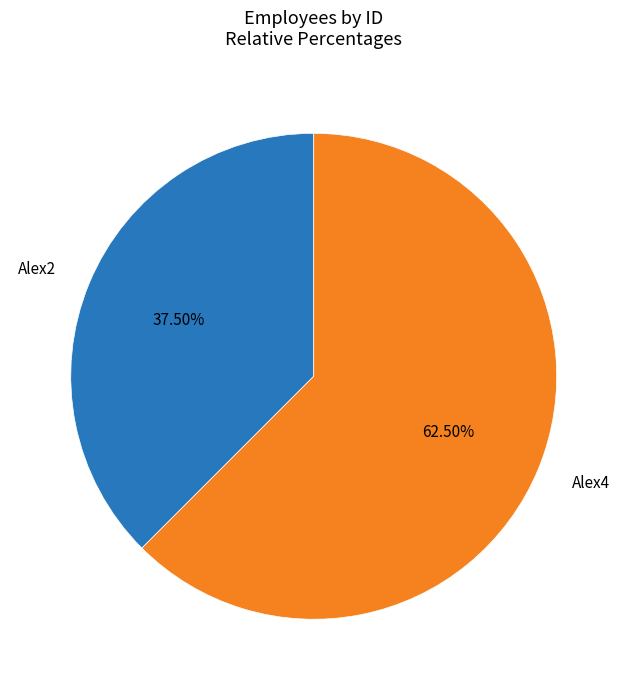

Is Alex2 the majority of the pie?

No